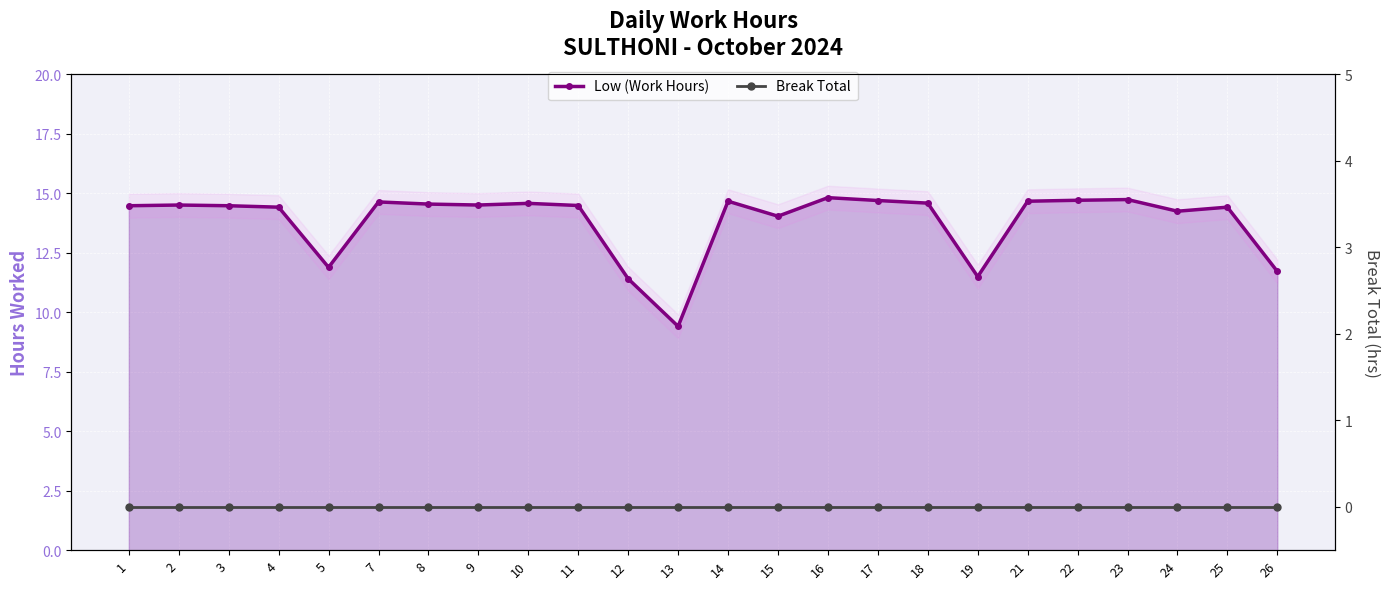

True or false: Low (Work Hours) and Break Total cross at least once.

False